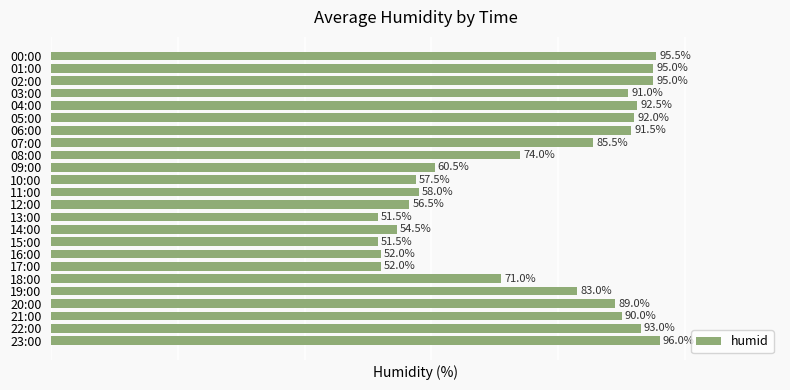

What is the label of the 5th bar from the bottom?

19:00